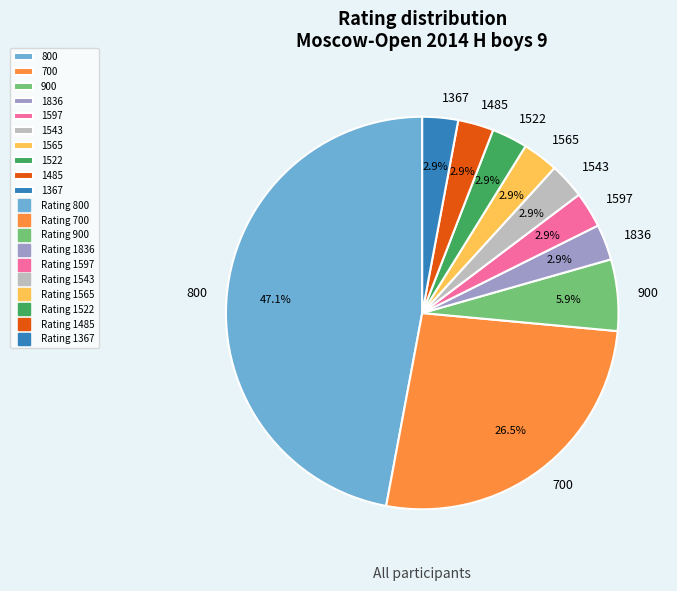

Is there a majority slice in this chart?

No